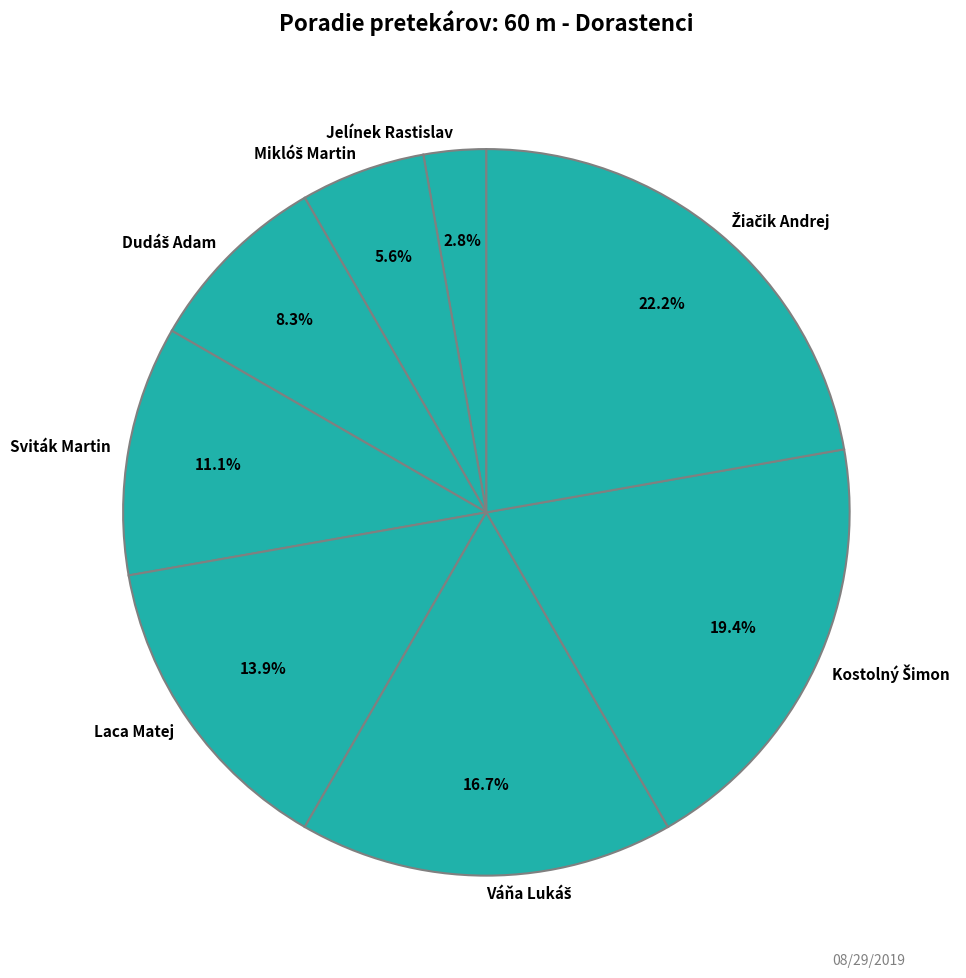

Between Sviták Martin and Jelínek Rastislav, which is larger?

Sviták Martin